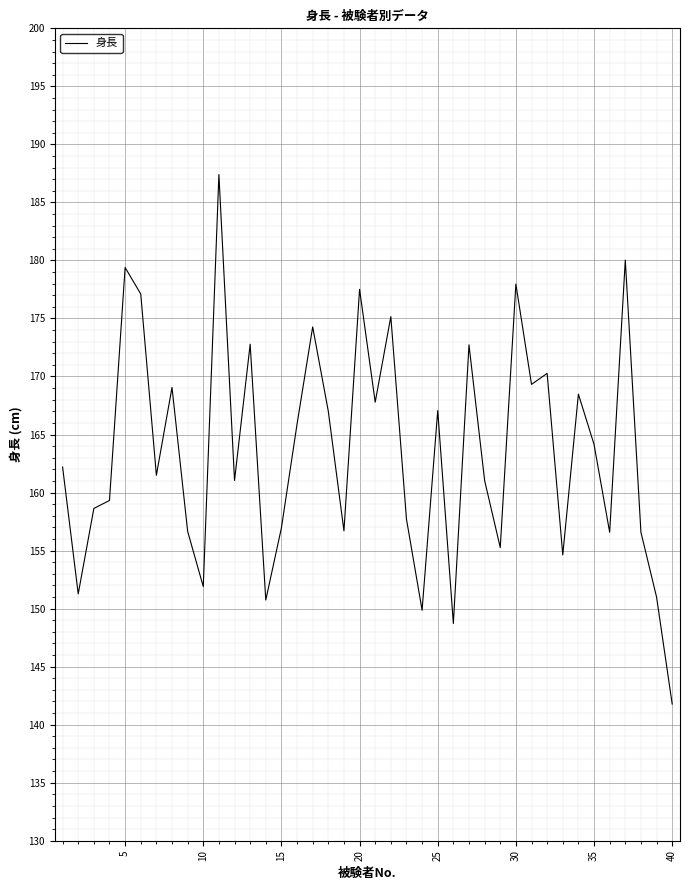

How many lines are shown in the chart?

1